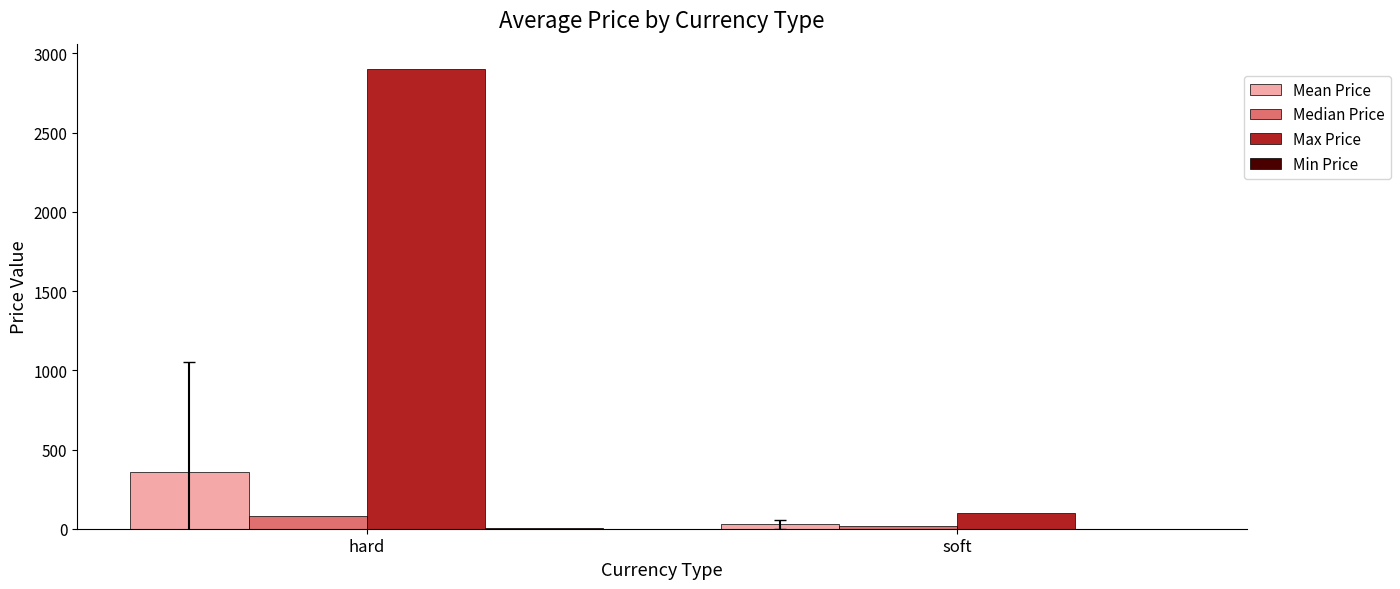

At which category is the sum across all series the highest?

hard